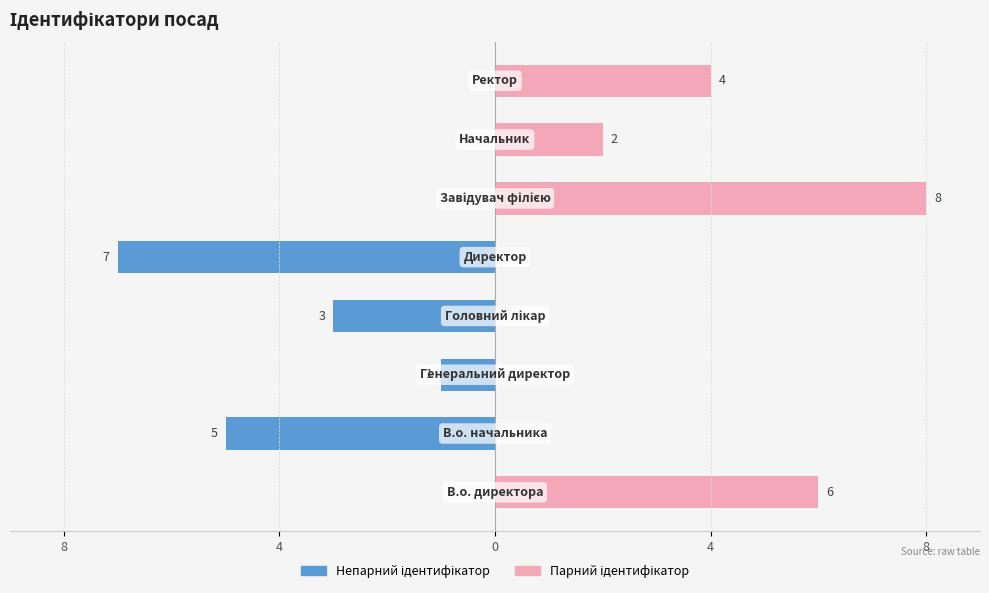

What is the average value of the Непарний ідентифікатор series?

-2